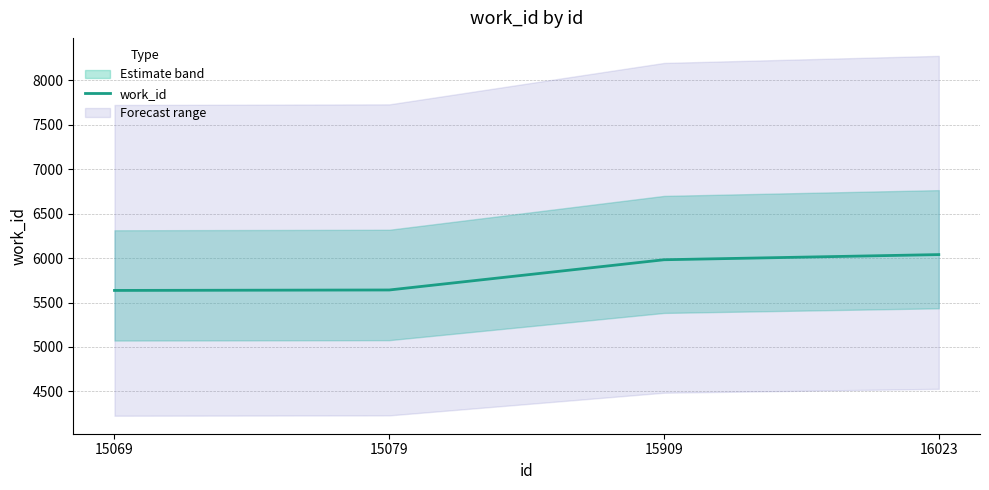

What is the average value?

5824